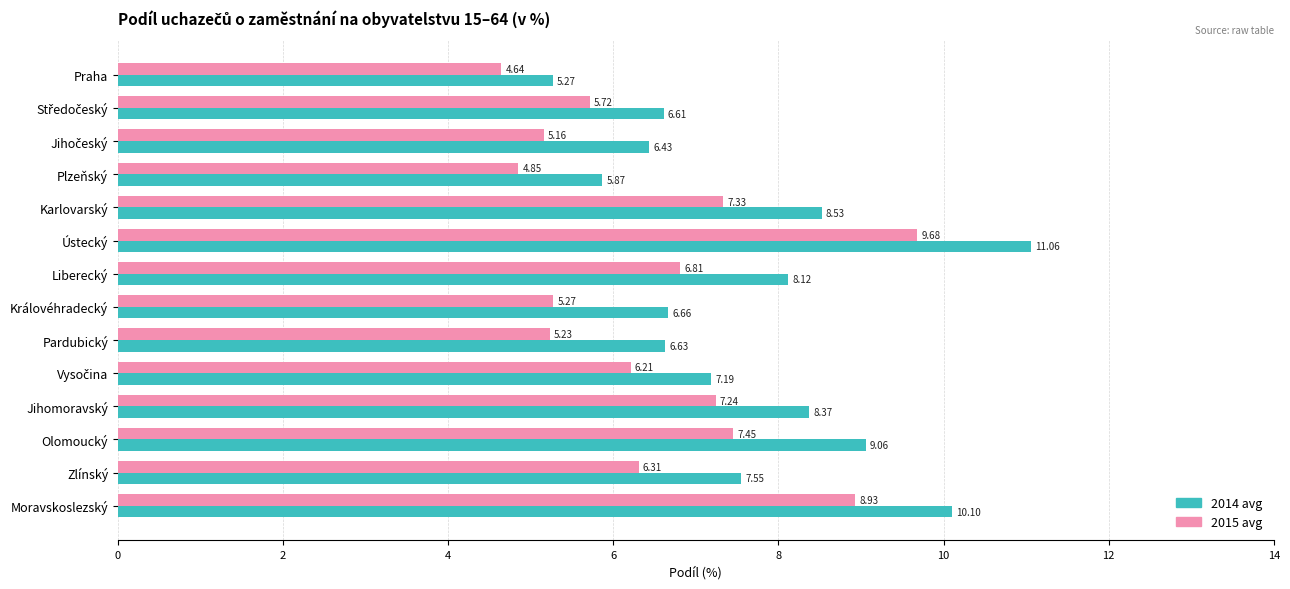

What is the sum of the 2014 avg values at Ústecký and Plzeňský?

16.9